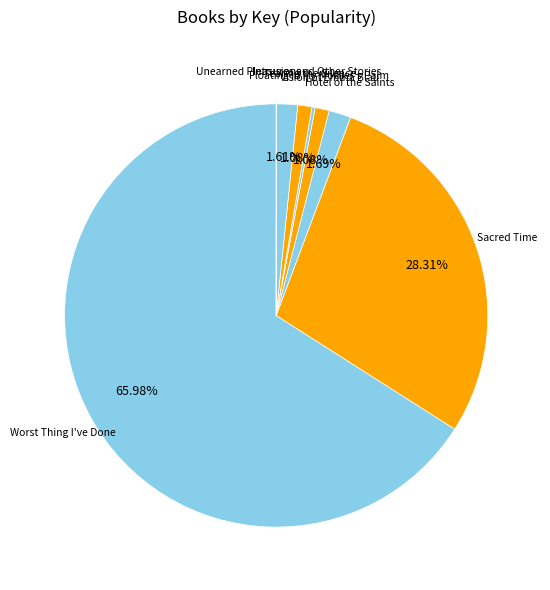

Between Vision of Emma Blau and Hotel of the Saints, which is larger?

Hotel of the Saints